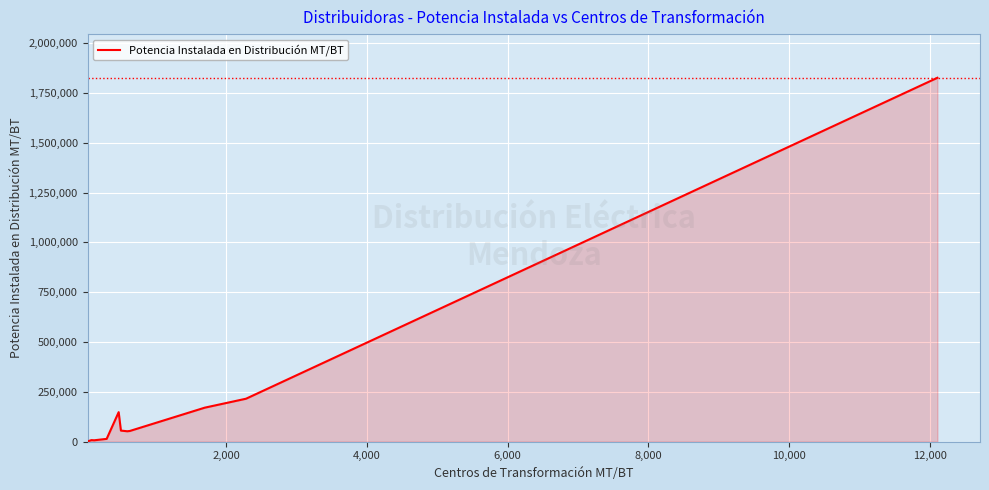

What is the greatest value displayed?

1826152